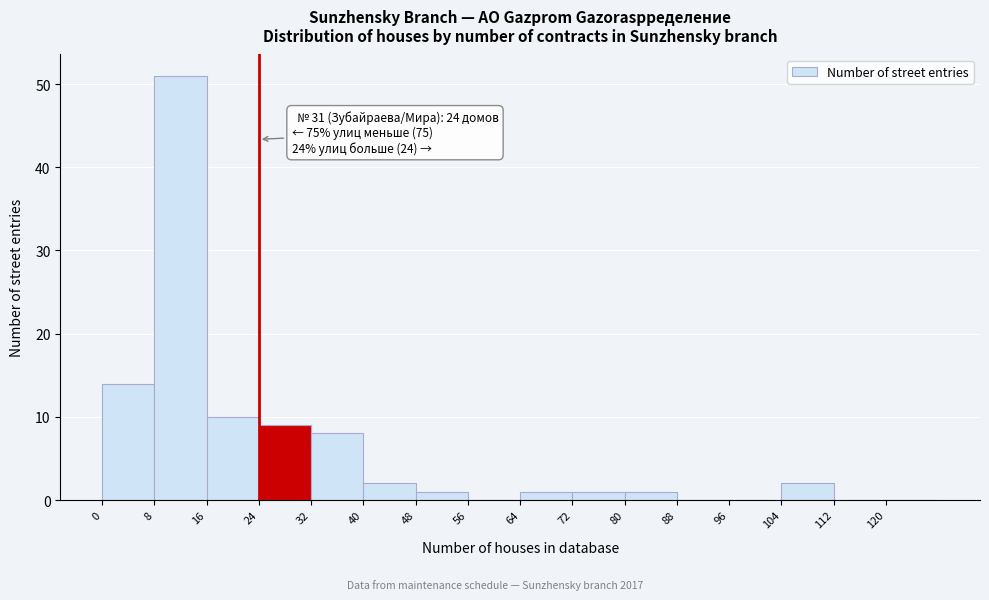

Over which range of the x-axis is the bar tallest?

8 to 16